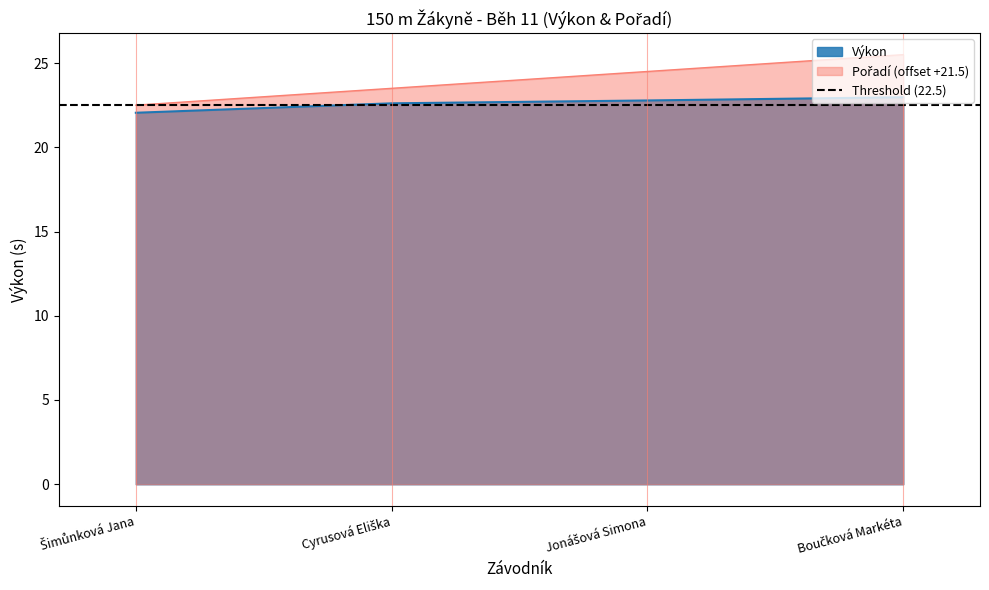

Between Cyrusová Eliška and Boučková Markéta, which series saw the biggest shift?

Pořadí